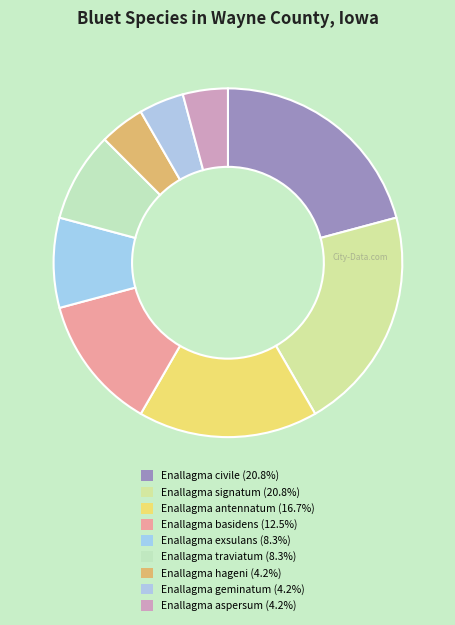

Between Enallagma traviatum and Enallagma antennatum, which is larger?

Enallagma antennatum